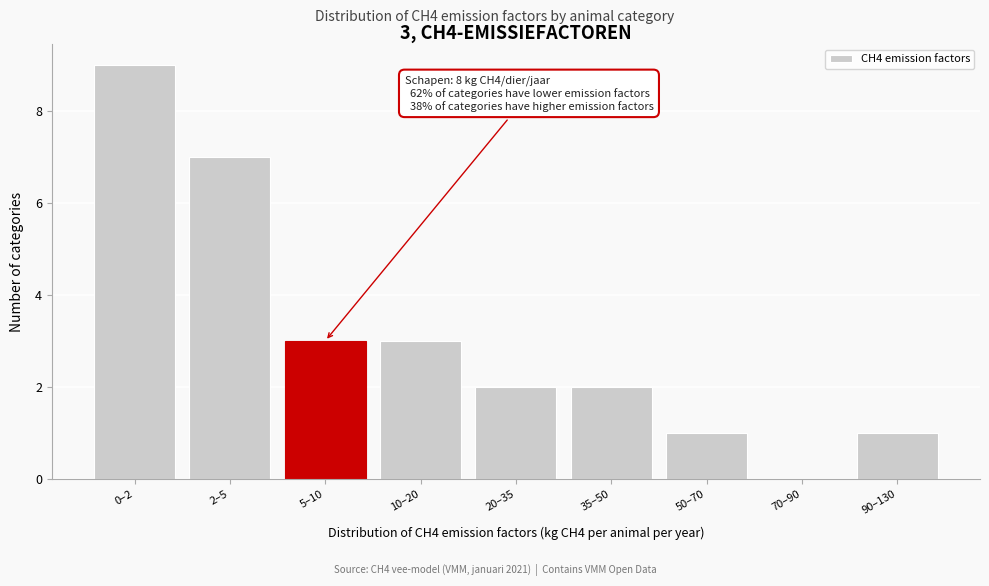

Reading left to right, what are all the values shown in this chart?

0–2=9	2–5=7	5–10=3	10–20=3	20–35=2	35–50=2	50–70=1	70–90=0	90–130=1